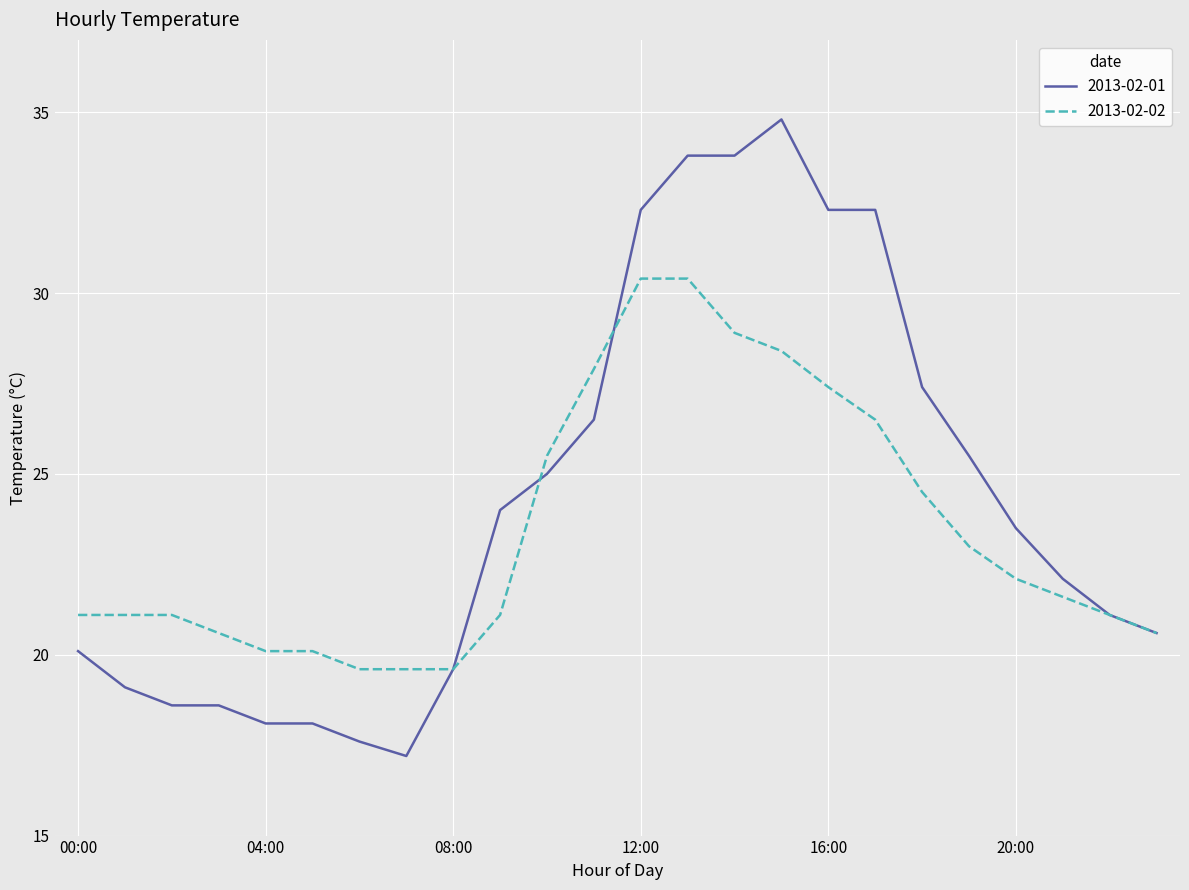

Does the chart have visible grid lines?

Yes